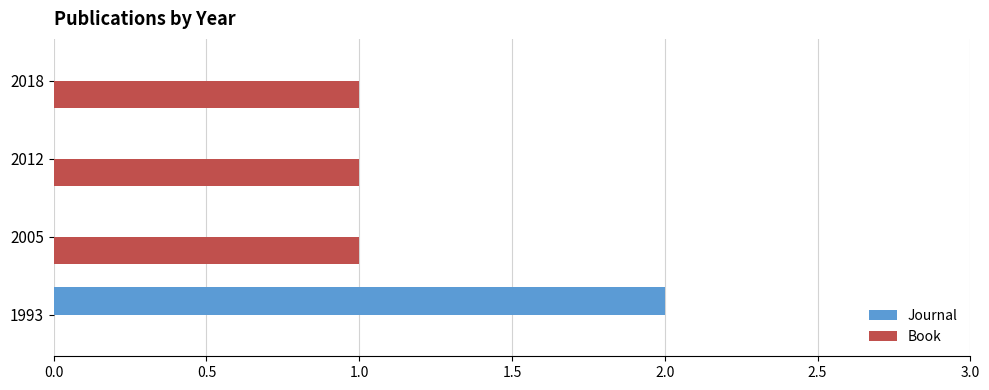

How many data points does each series have?

4